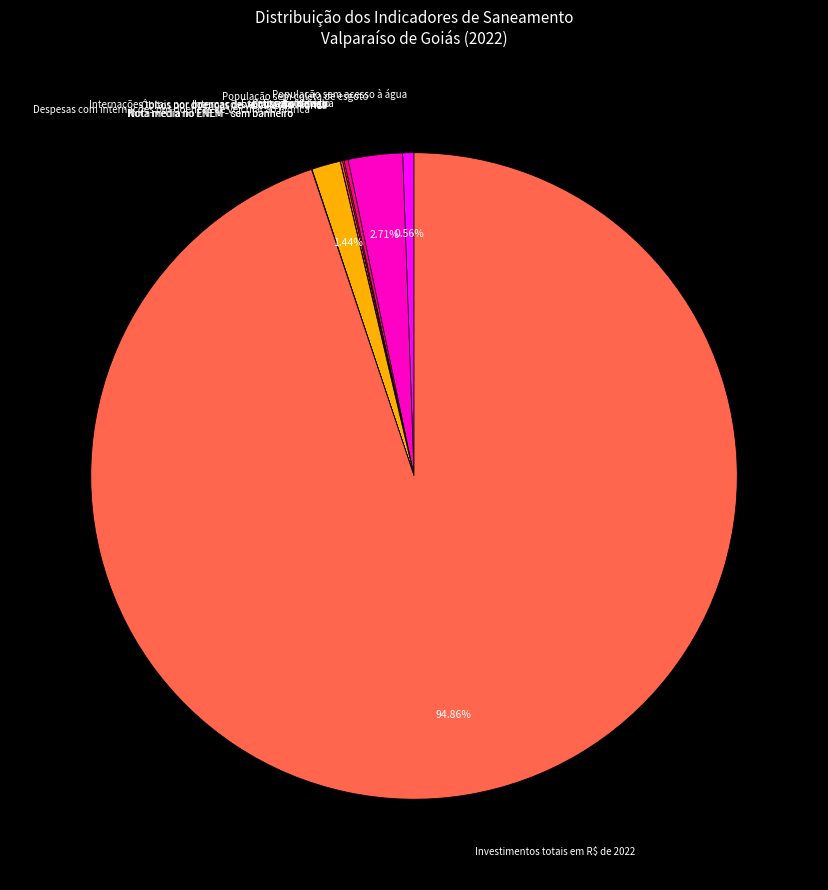

Which slice represents more than half of the pie?

Investimentos totais em R$ de 2022